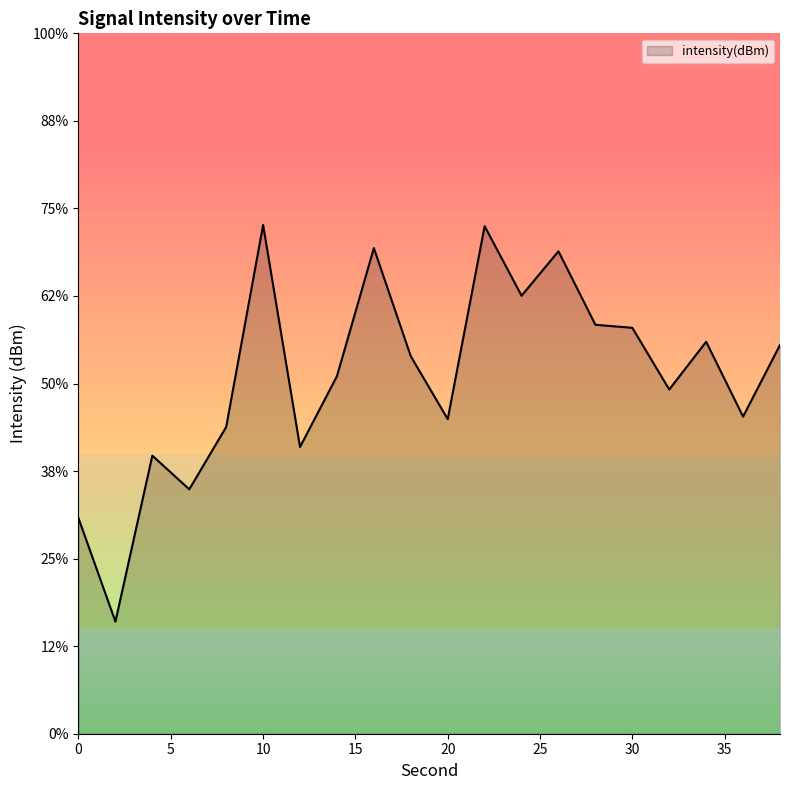

How many series are shown in this chart?

1